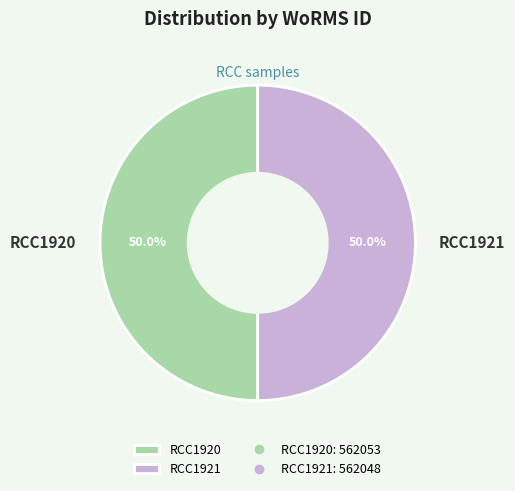

How many slices are in this pie chart?

2